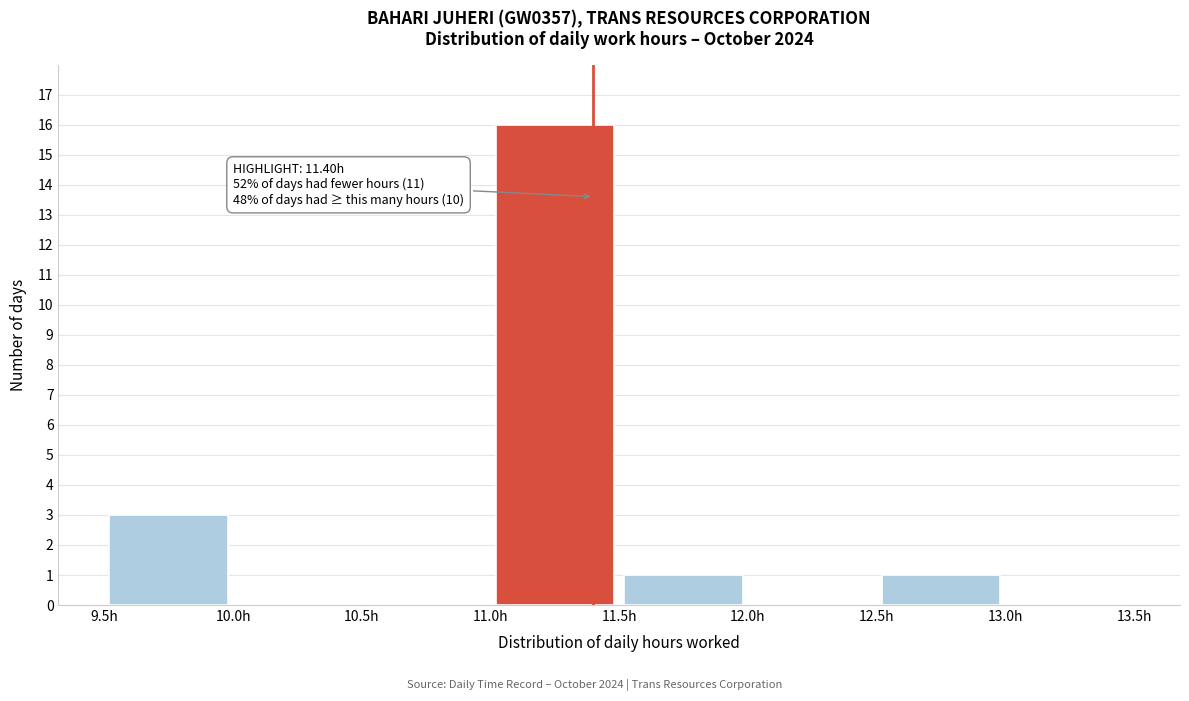

Over which range of the x-axis is the bar tallest?

11.0 to 11.5